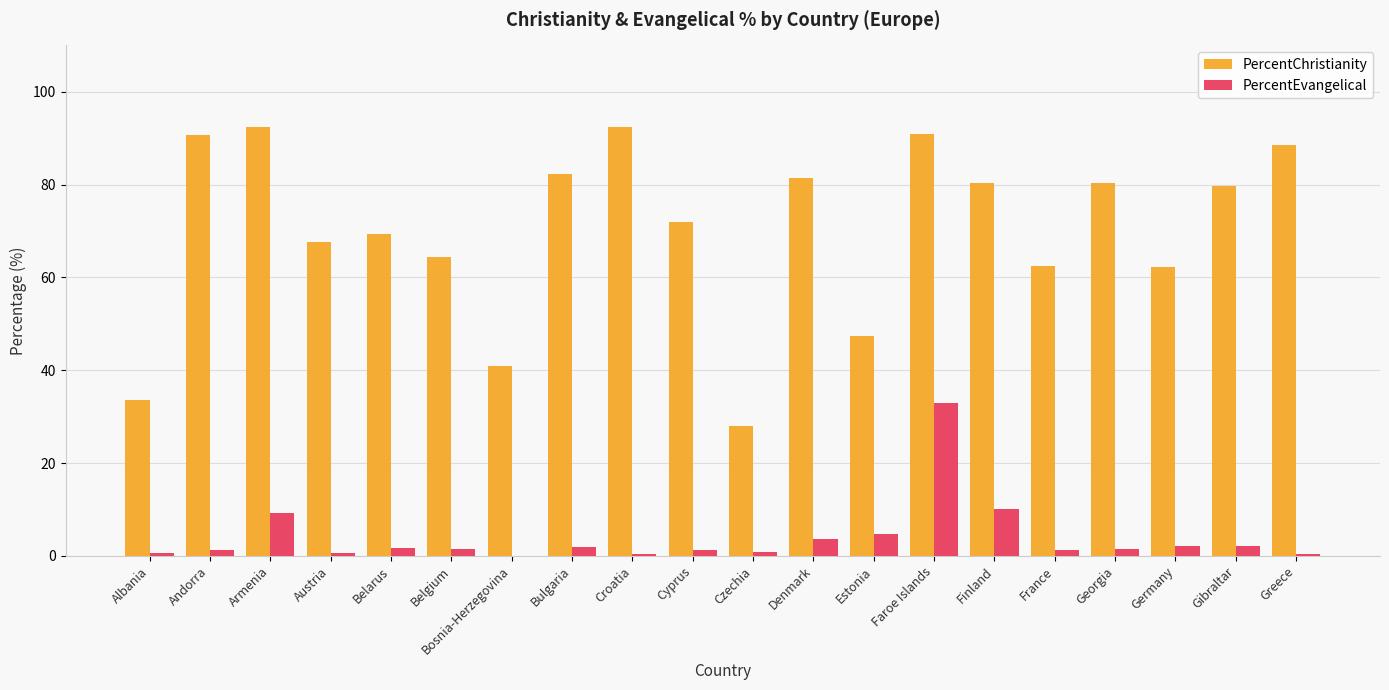

Count the number of data series in this chart.

2